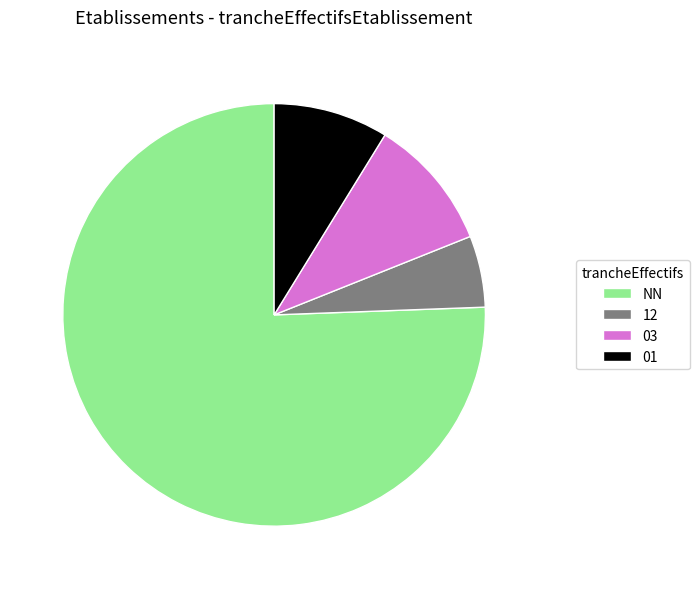

Between 12 and 03, which is larger?

03